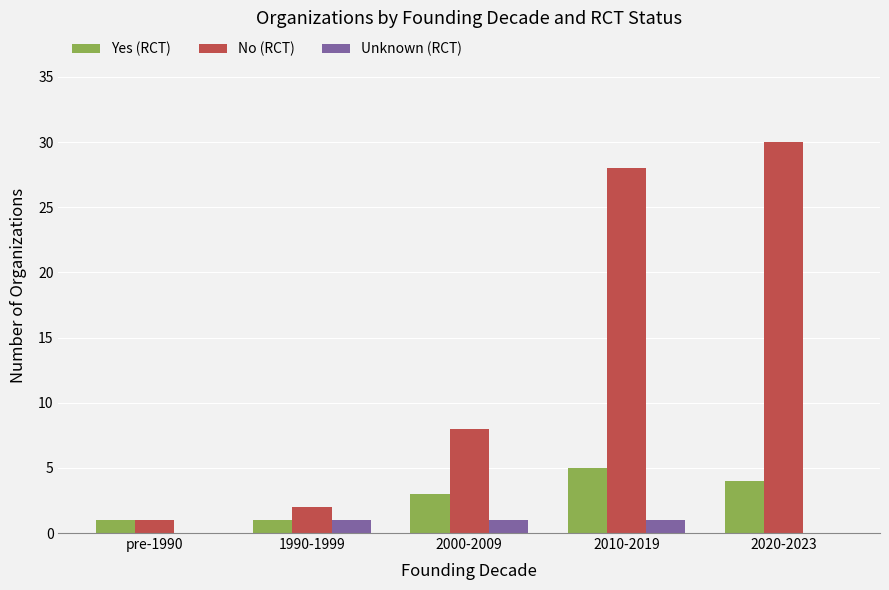

What is the sum of all Yes (RCT) values?

14